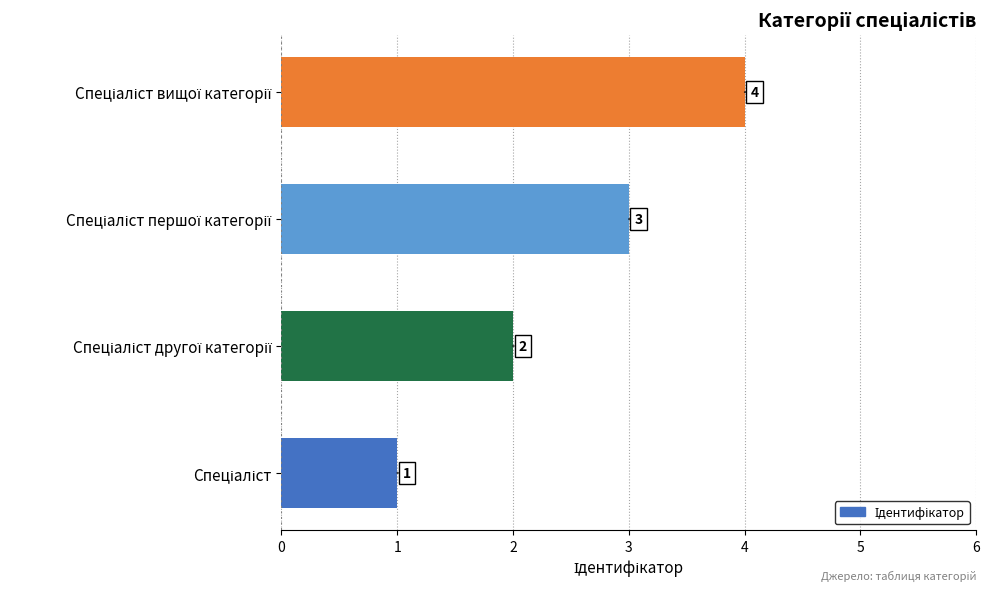

What is the difference between the maximum and minimum values?

3